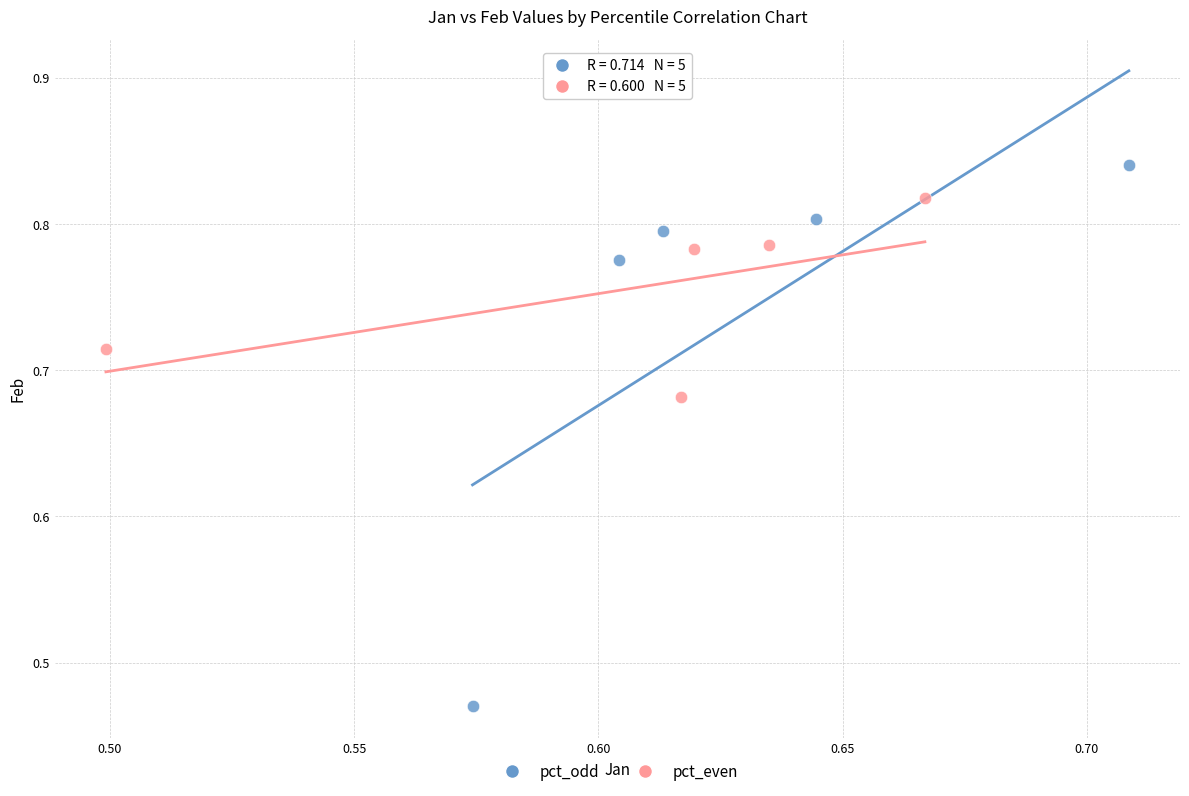

Which series has the largest Y range (max minus min)?

pct_odd